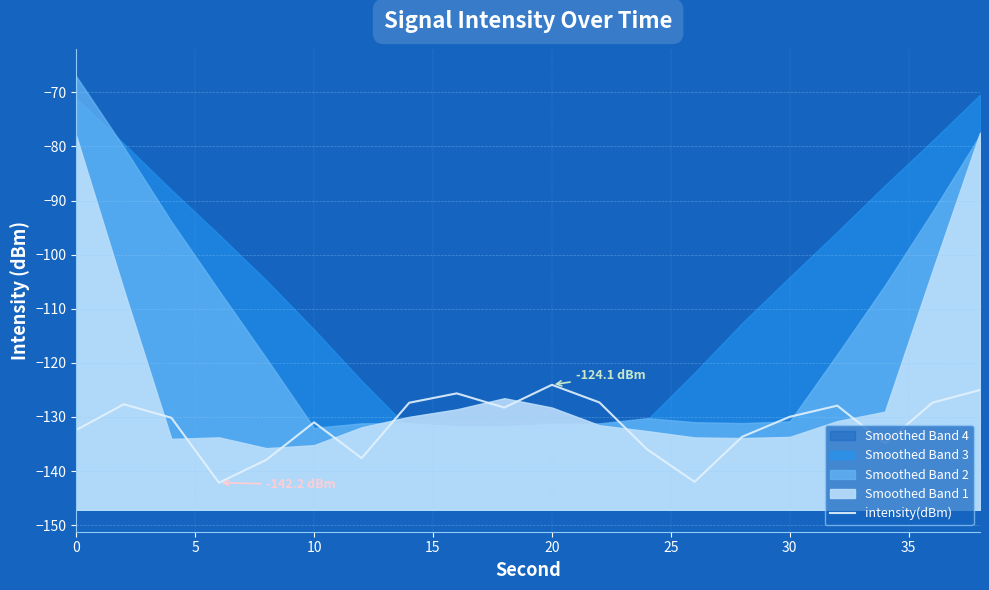

Reading left to right, transcribe all the data shown in this chart.

-132.4	-127.6	-130.1	-142.2	-137.9	-131.0	-137.6	-127.4	-125.6	-128.3	-124.1	-127.3	-136.0	-142.0	-133.7	-130.0	-127.9	-134.9	-127.4	-125.0